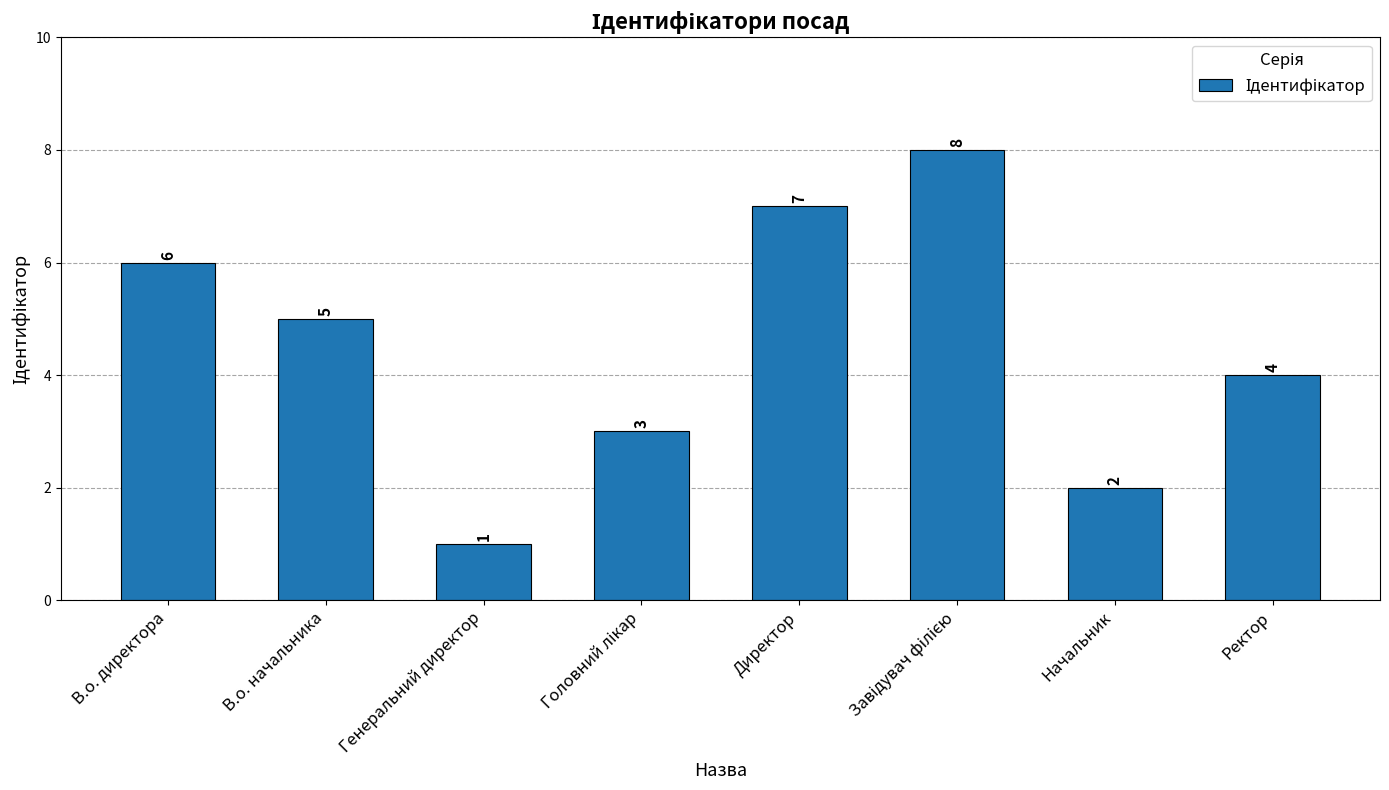

Where is the data nearest to the value 4?

Ректор